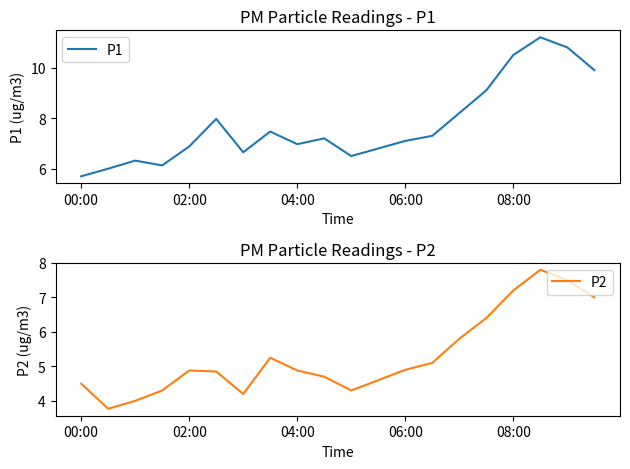

What is the label of the 20th point from the left?

19